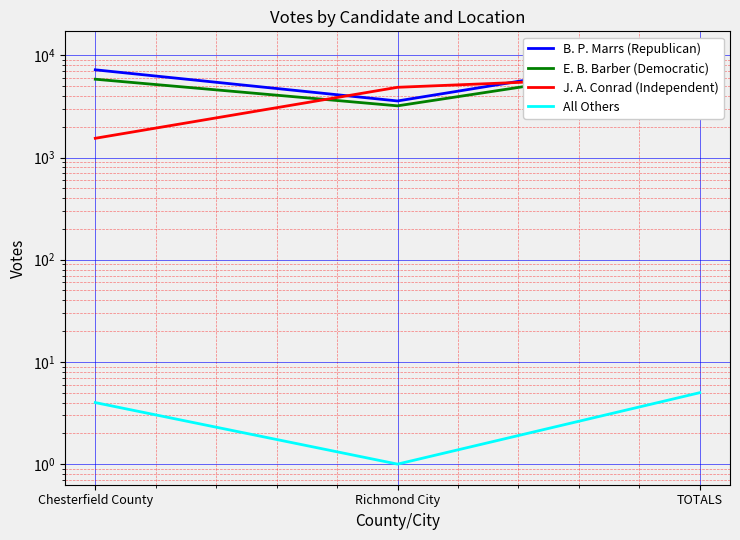

At which category is the sum across all series the highest?

TOTALS